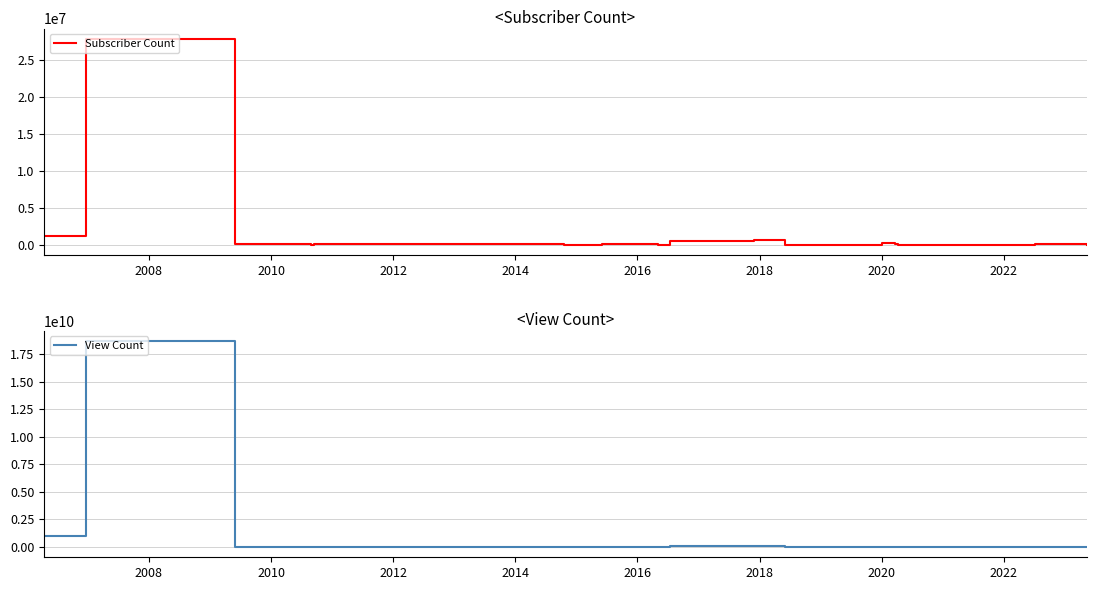

At how many categories does at least one series exceed 12521399175?

1